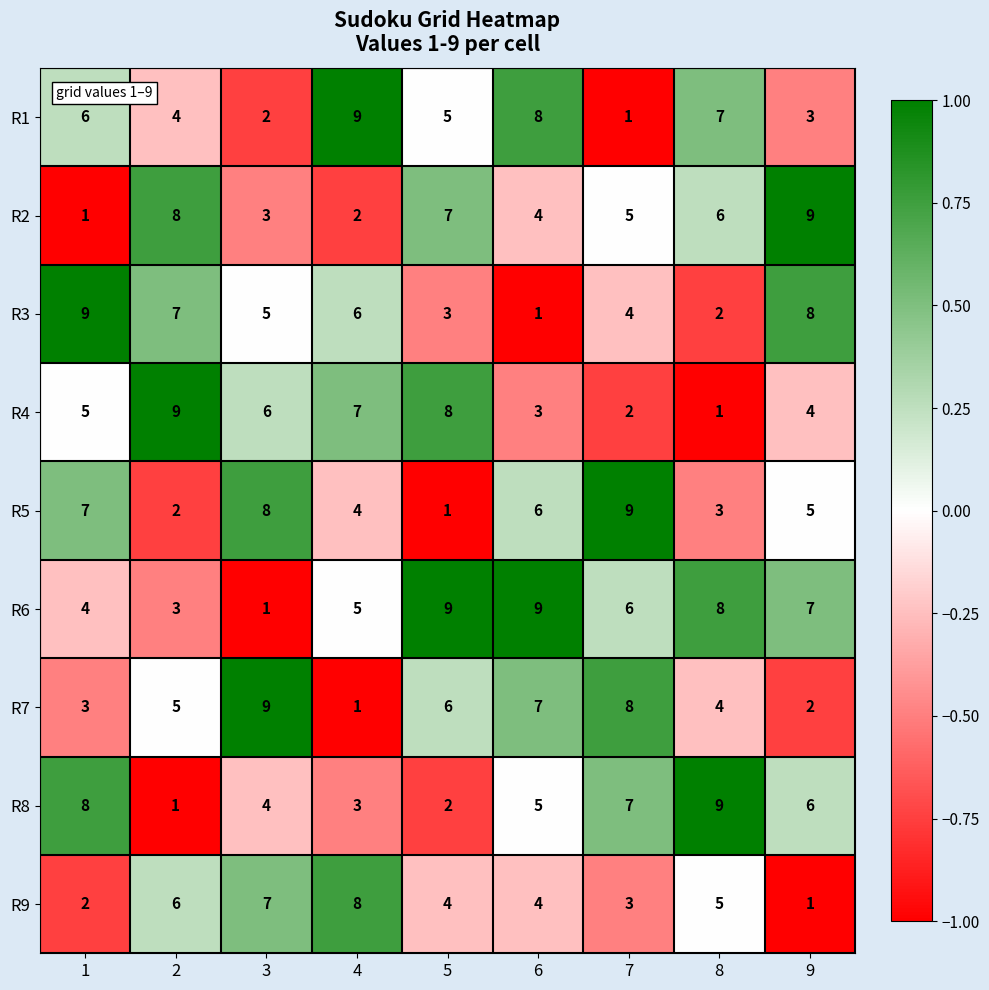

How many distinct data groups are displayed?

9